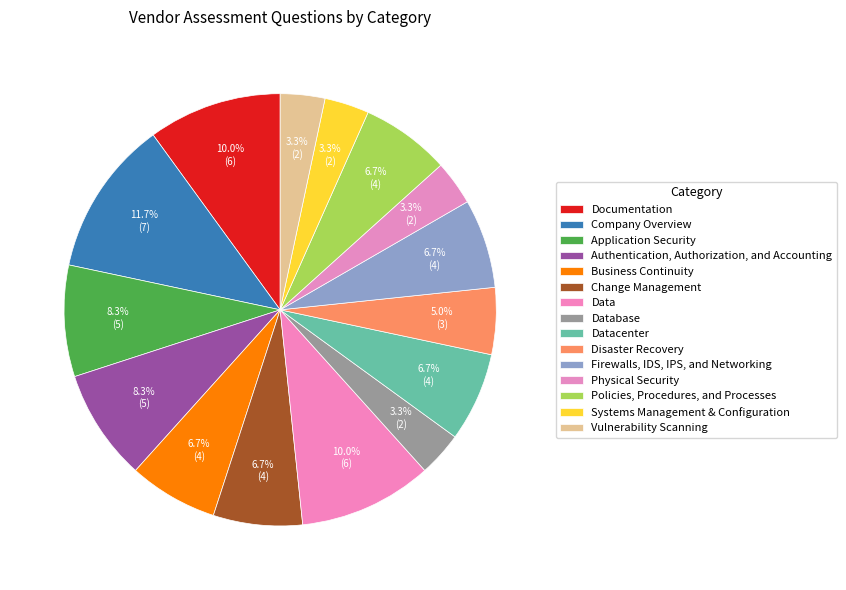

To the nearest percent, what is the difference between the largest and smallest slice percentages?

8%